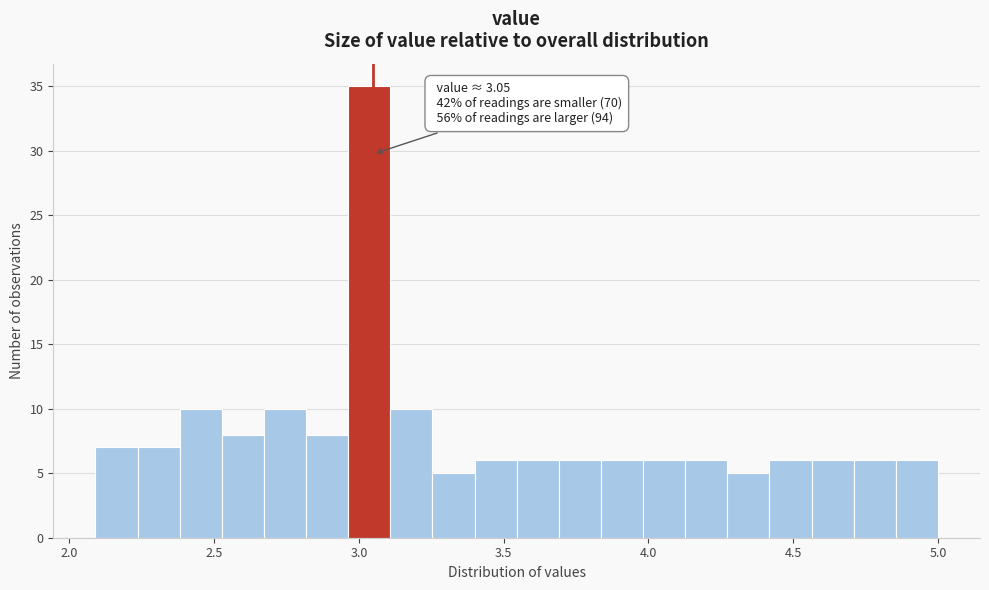

Read against the x-axis, roughly where is the centre of the tallest bar?

3.05